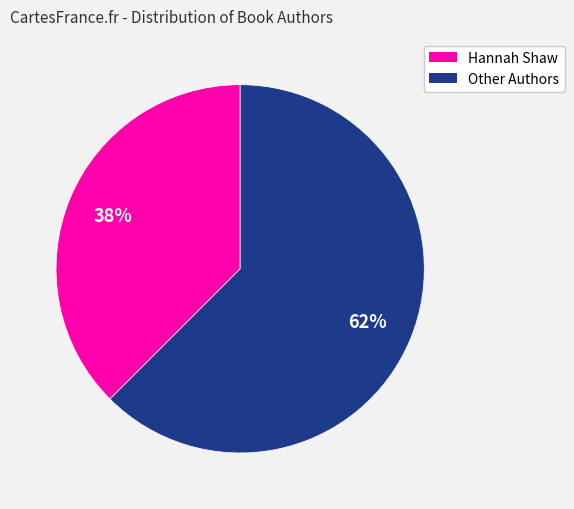

Is there any slice that represents more than half of the pie?

Yes